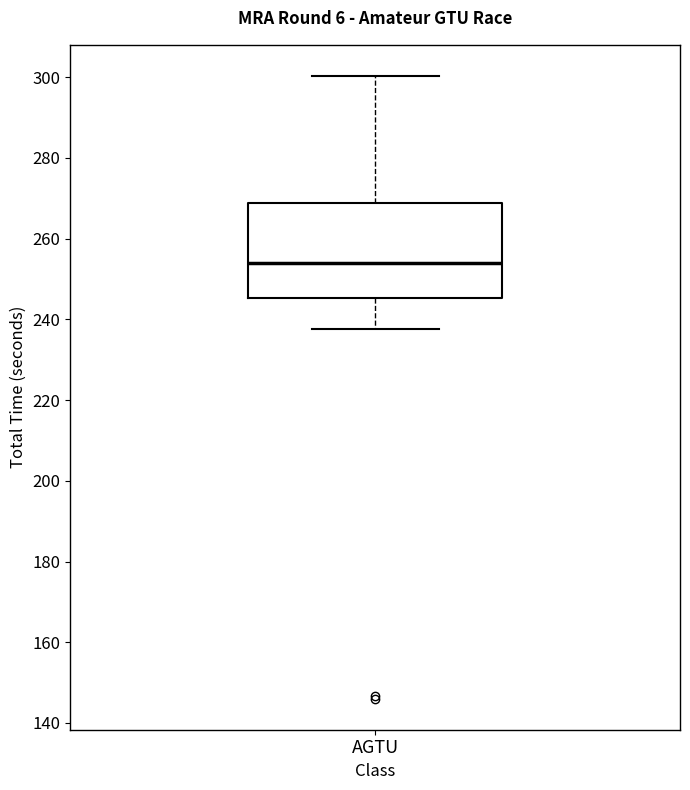

Where does the upper whisker of the box for AGTU end on the y-axis? The values are not printed on the chart, so give them approximately, as read against the axis.

300